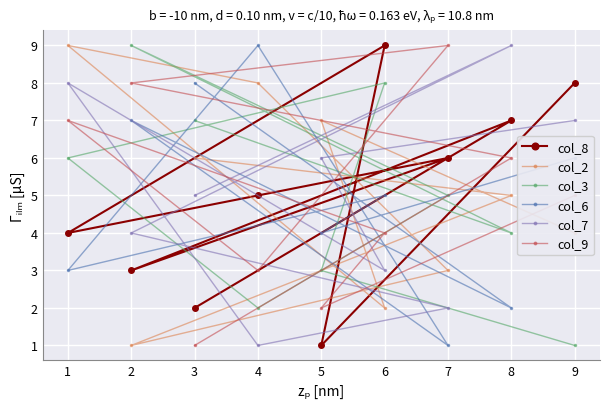

Does the chart display data point markers on the line(s)?

Yes